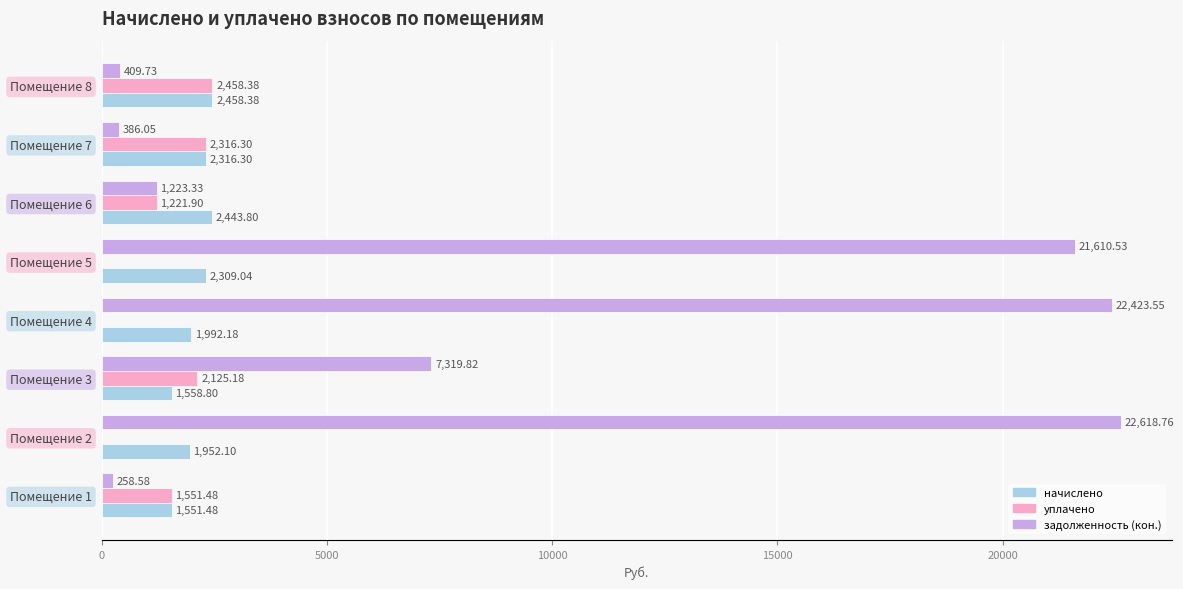

How many series are shown in this chart?

3